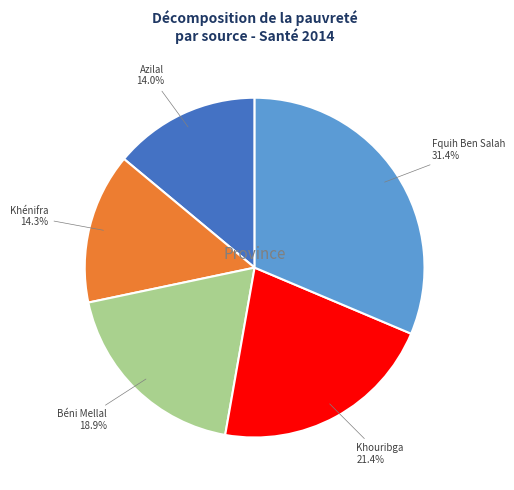

To the nearest percent, what portion does Khénifra represent?

14%